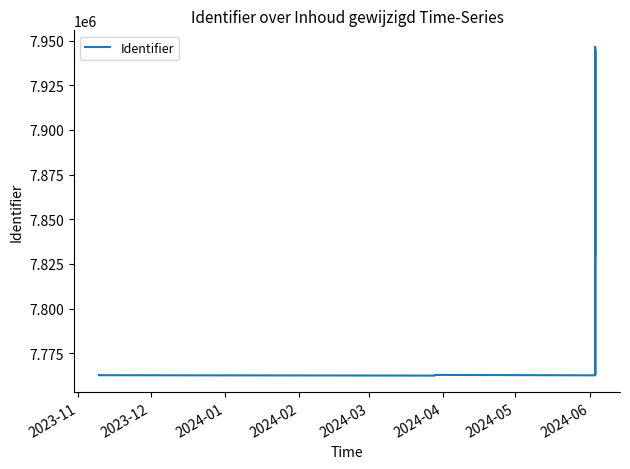

How many points are lower than both their immediate neighbors (excluding endpoints)?

4